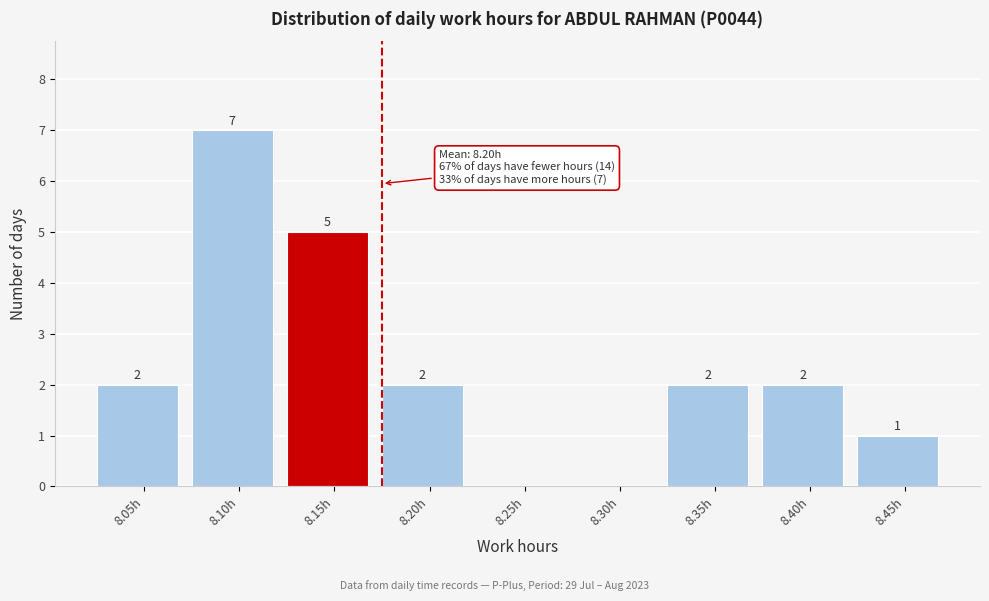

Reading left to right, list all the values displayed in this chart.

8.05h=2	8.10h=7	8.15h=5	8.20h=2	8.25h=0	8.30h=0	8.35h=2	8.40h=2	8.45h=1